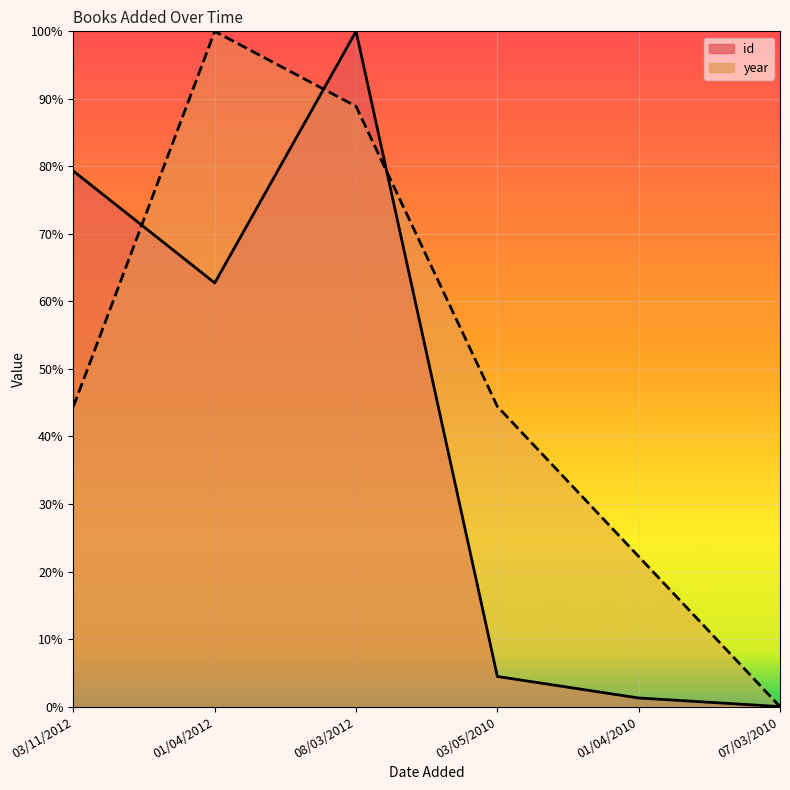

Rank the categories by year value from highest to lowest.

01/04/2012, 08/03/2012, 03/11/2012, 03/05/2010, 01/04/2010, 07/03/2010